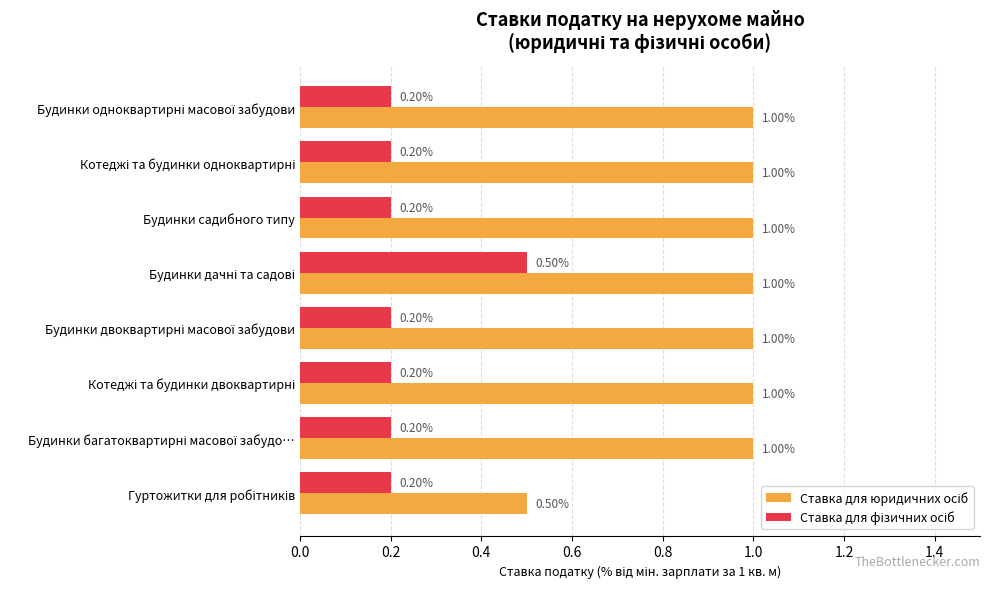

At how many categories does at least one series exceed 0?

8